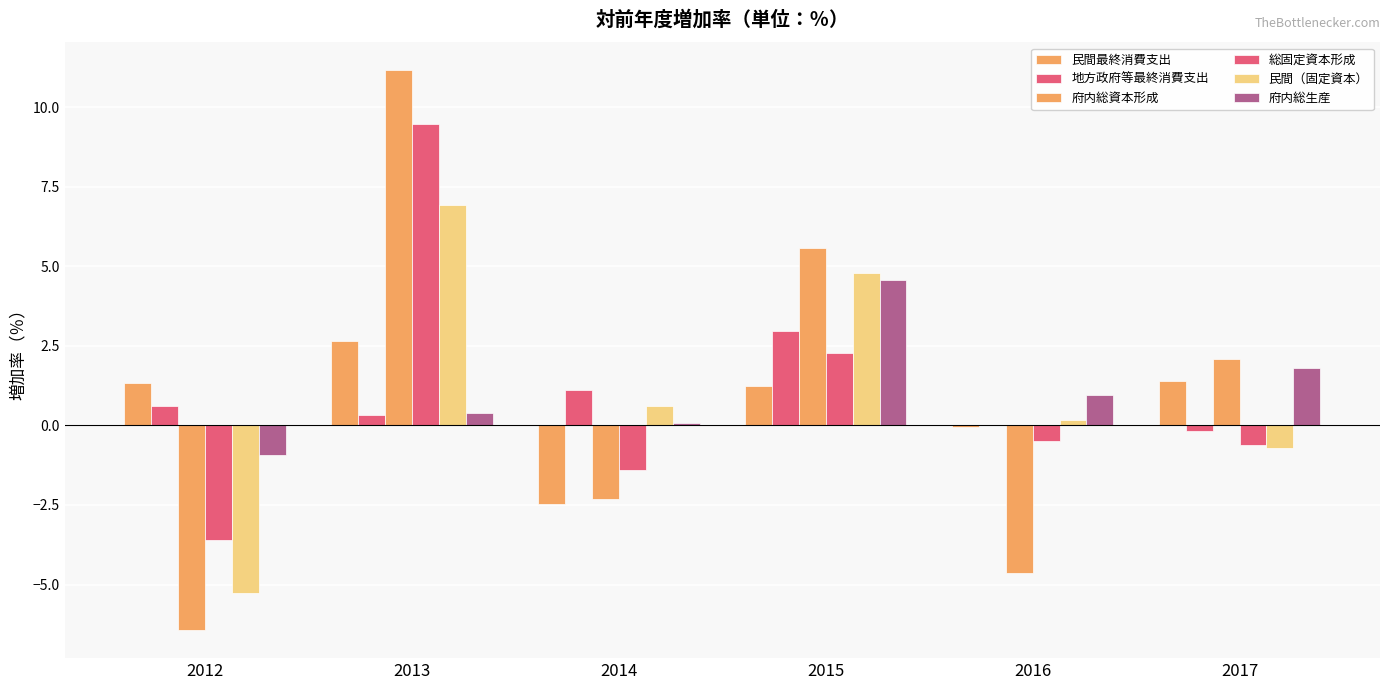

Reading left to right, transcribe all the data shown in this chart.

民間最終消費支出: 1.4	2.7	-2.5	1.2	-0.1	1.4
地方政府等最終消費支出: 0.6	0.3	1.1	3.0	0.0	-0.2
府内総資本形成: -6.4	11.2	-2.3	5.6	-4.6	2.1
総固定資本形成: -3.6	9.5	-1.4	2.3	-0.5	-0.6
民間（固定資本）: -5.3	6.9	0.6	4.8	0.2	-0.7
府内総生産: -0.9	0.4	0.1	4.6	1.0	1.8